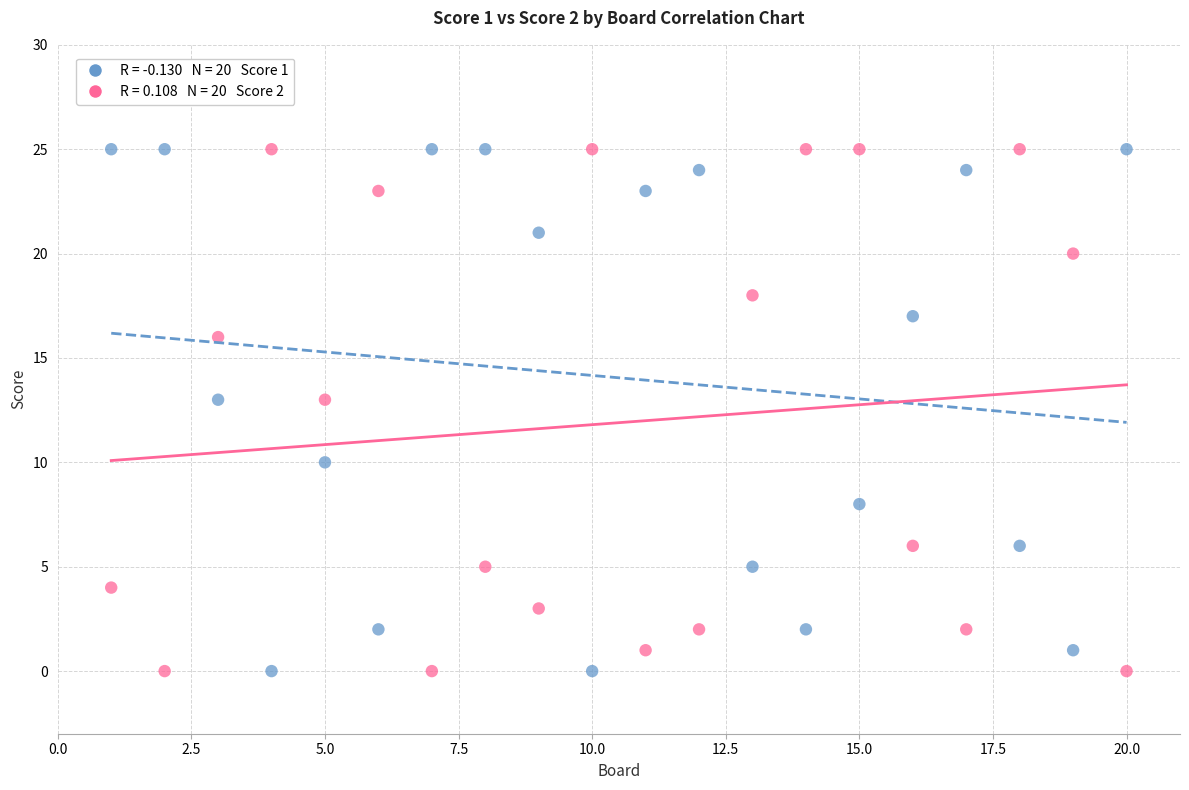

Across all data points, what is the range of Y values (max minus min)?

25